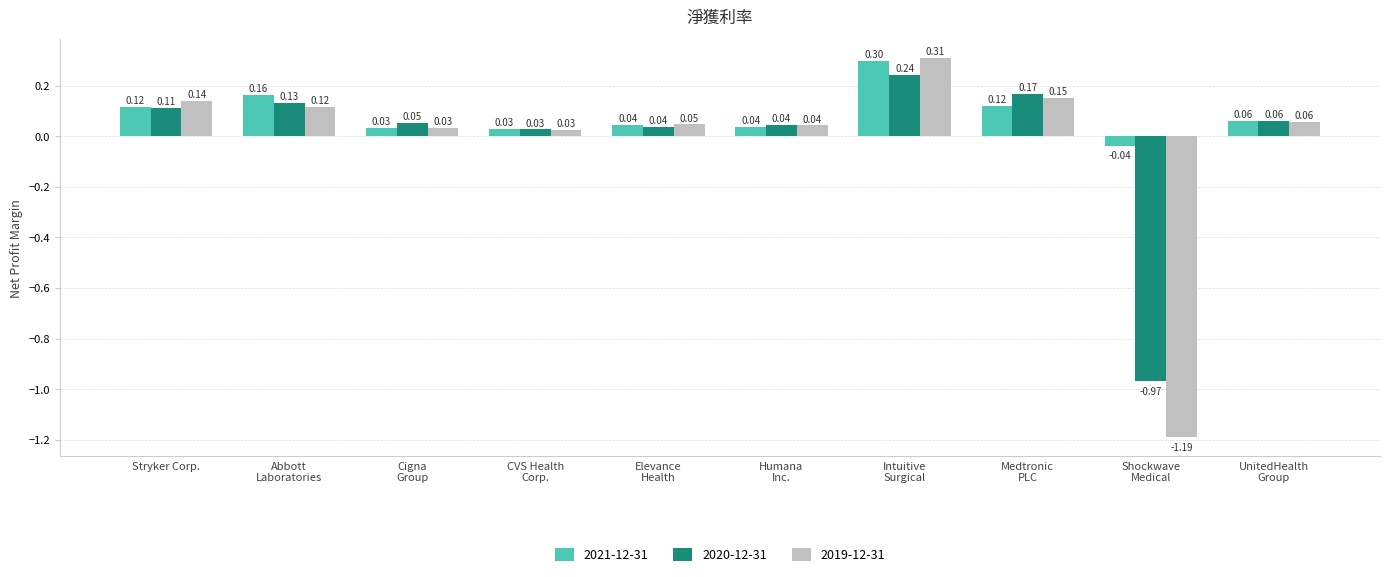

The 2020-12-31 series shows 0.0 at UnitedHealth
Group. True or false?

False